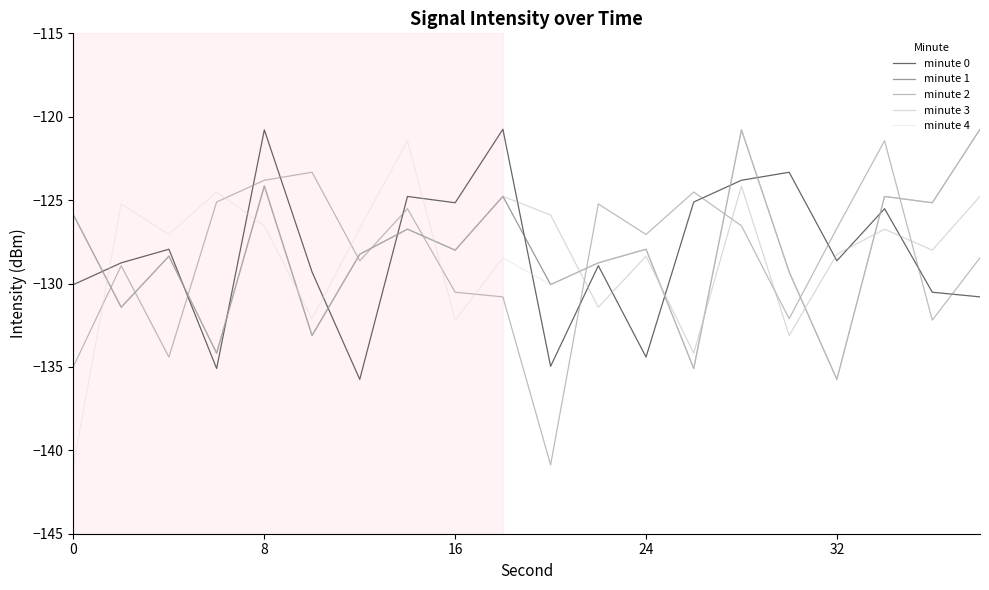

In minute 3, how many points are lower than both neighbors (excluding endpoints)?

8